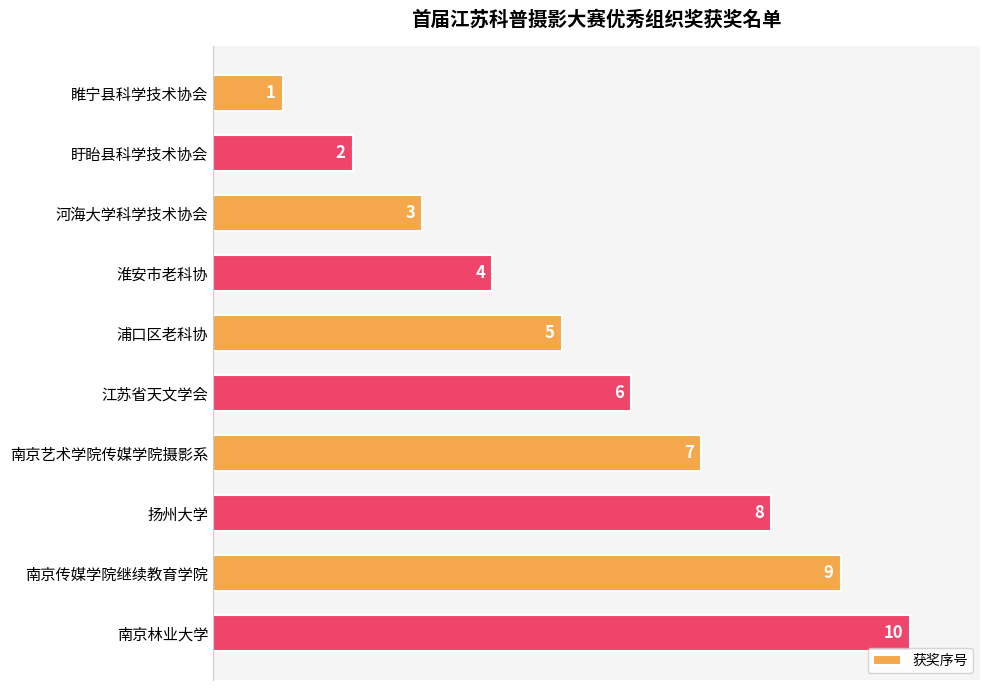

True or false: the data shows 10 at 南京林业大学.

True